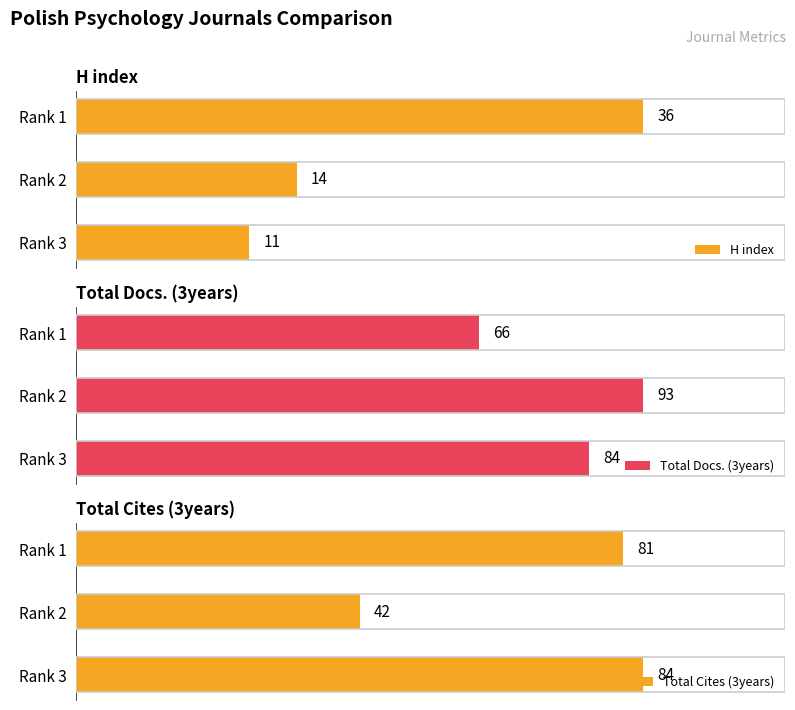

How many values in the Total Cites (3years) series are below 81?

1